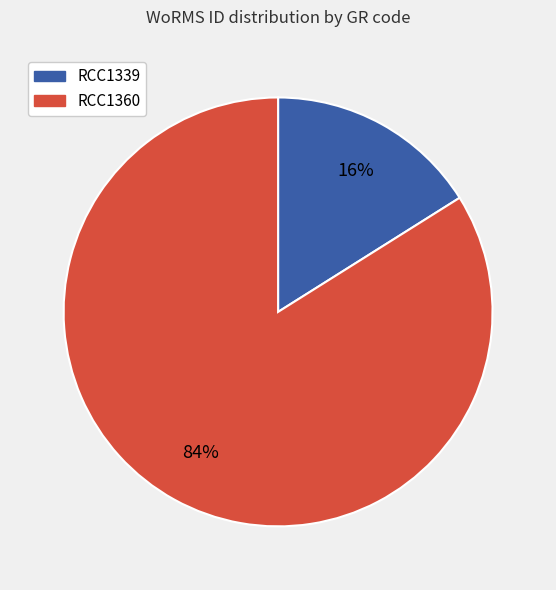

Count the number of slices in the pie.

2